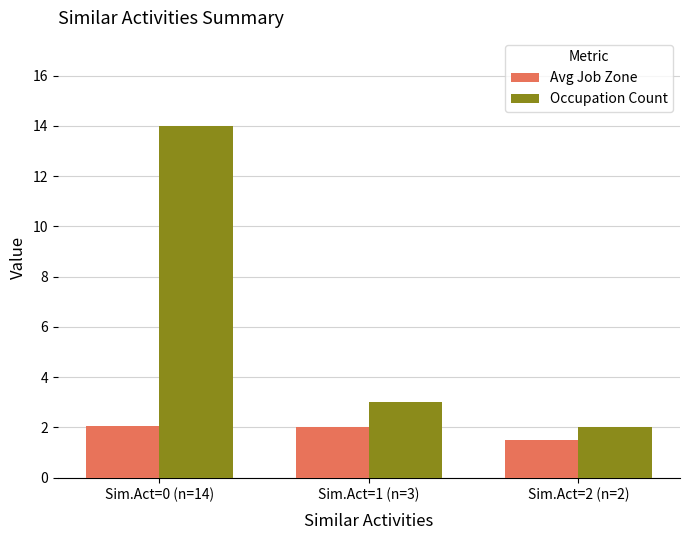

What are all the series names shown in the legend?

Avg Job Zone, Occupation Count